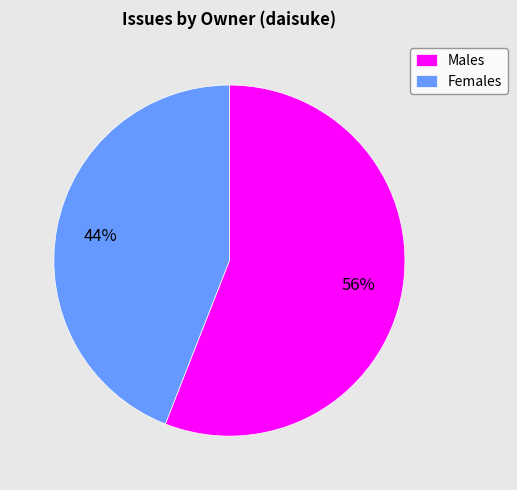

Is it true that Males is 56% of the pie?

True